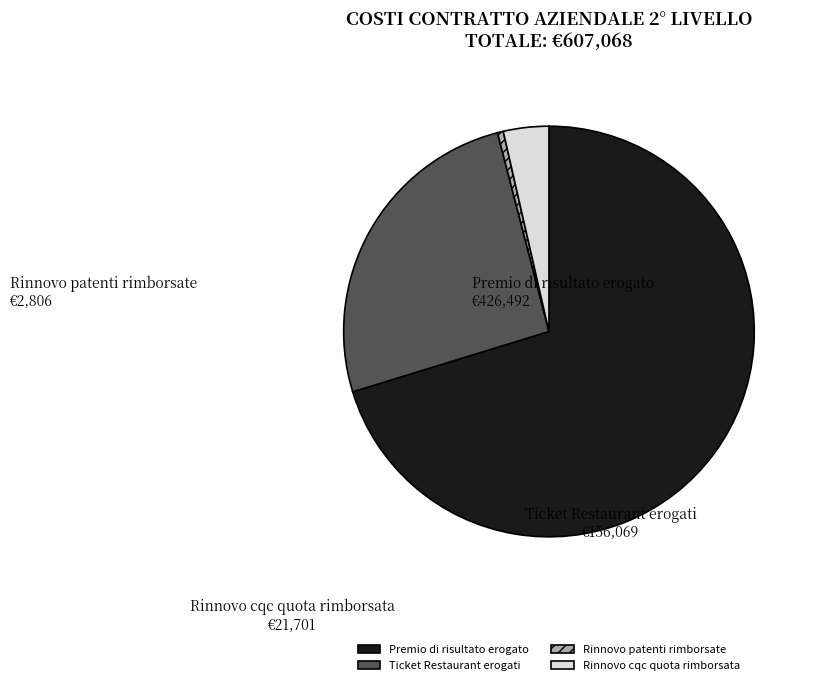

Rank the categories by value from highest to lowest.

Premio di risultato erogato, Ticket Restaurant erogati, Rinnovo cqc quota rimborsata, Rinnovo patenti rimborsate